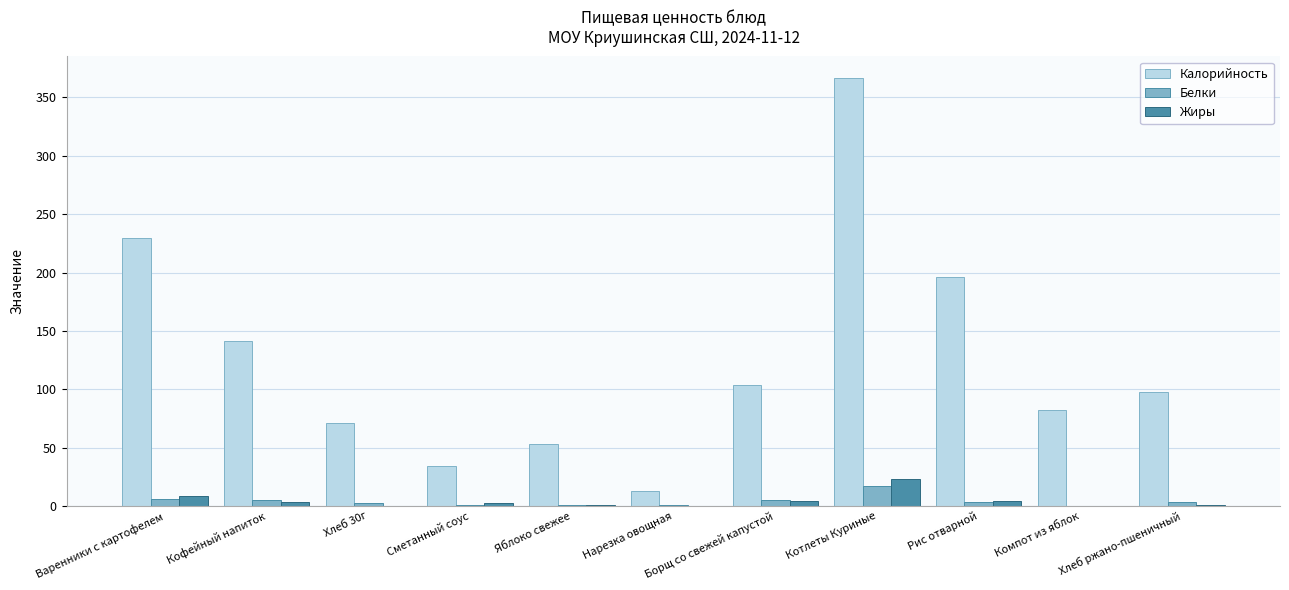

What is the sum of the Калорийность values at Котлеты Куриные and Компот из яблок?

449.2